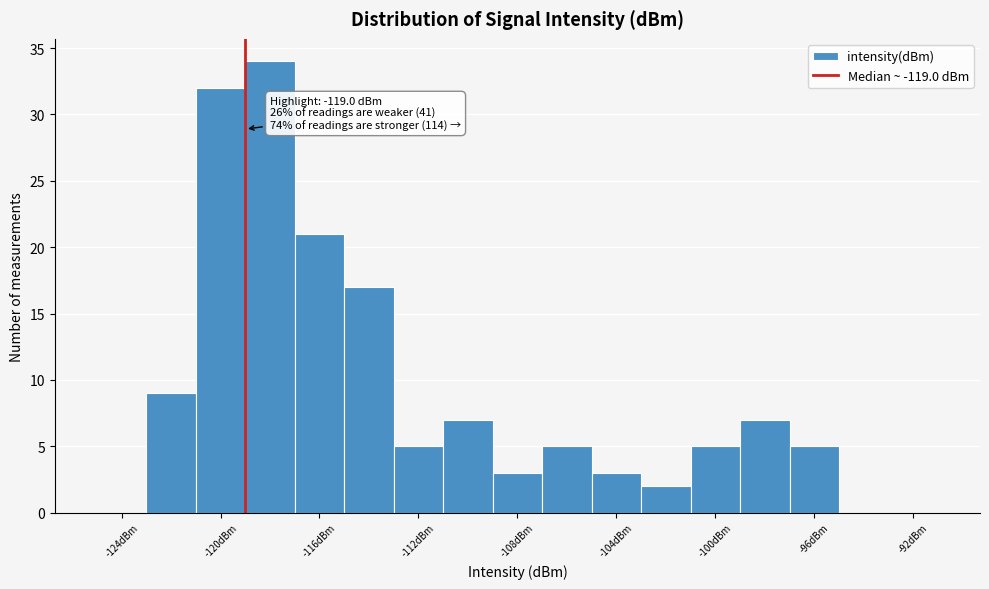

Which range on the x-axis has the tallest bar?

-119 to -117